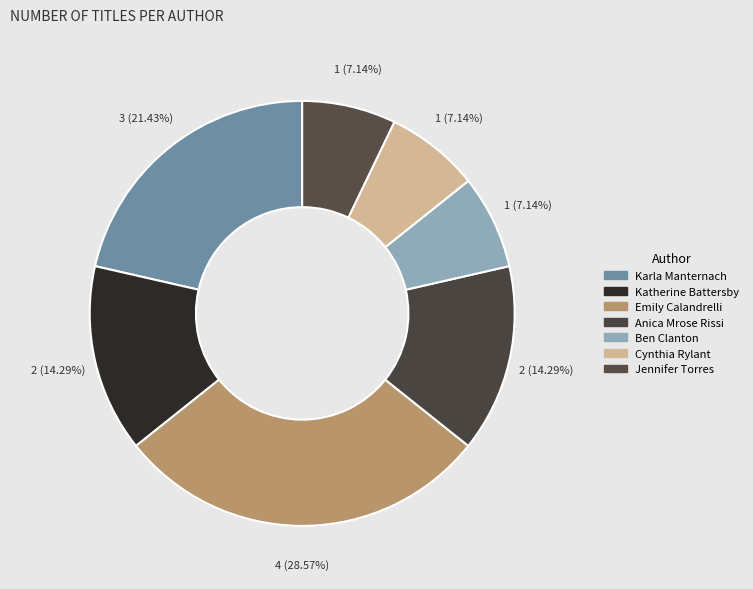

How many slices are in this pie chart?

7